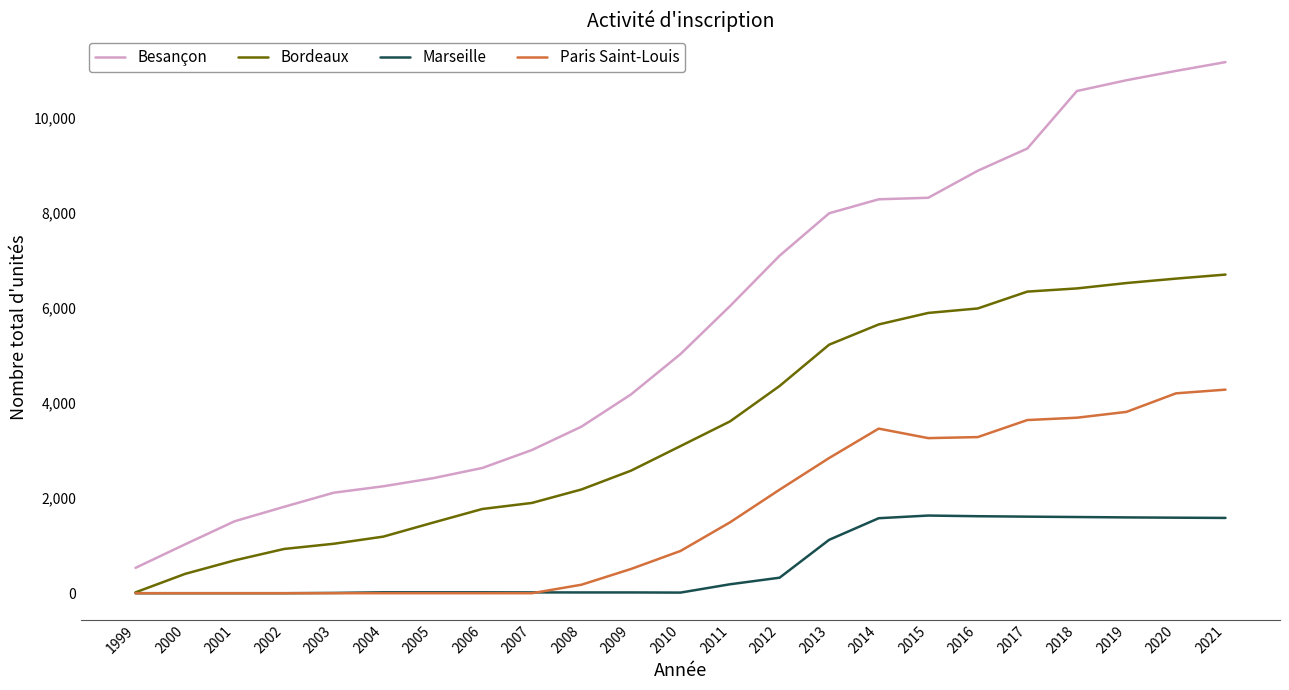

Rank the series by their average value, from highest to lowest.

Besançon, Bordeaux, Paris Saint-Louis, Marseille